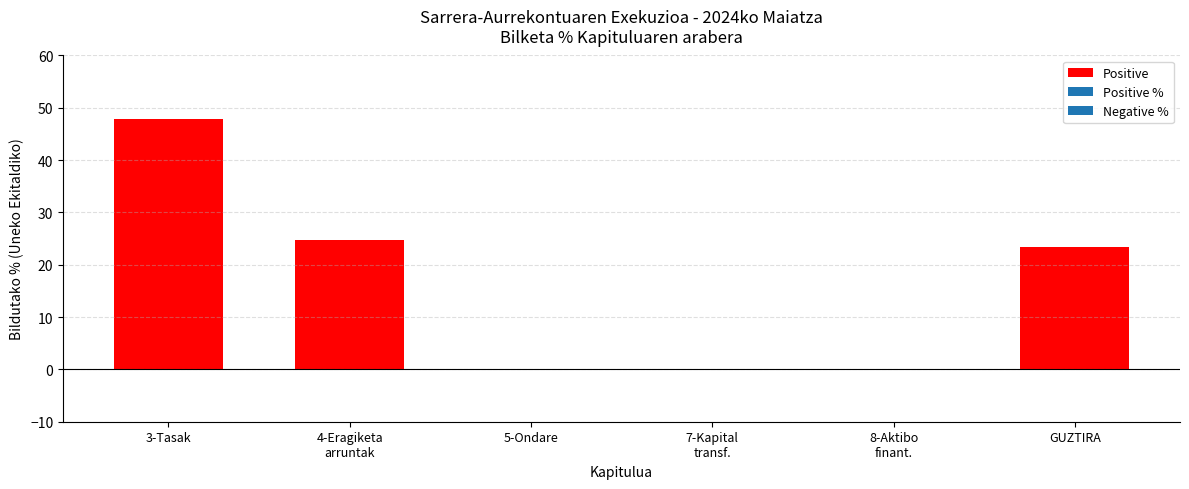

True or false: Negative has a value of 0.0 at Eragiketa arruntetarako transferentziak.

True